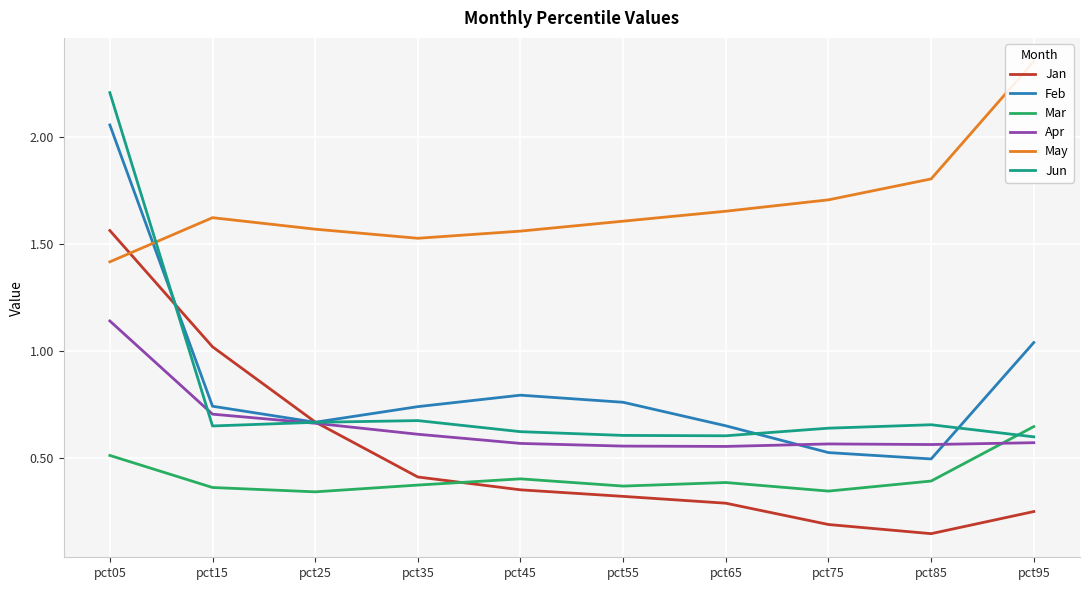

What is the sum of the Feb values at pct45 and pct05?

2.9